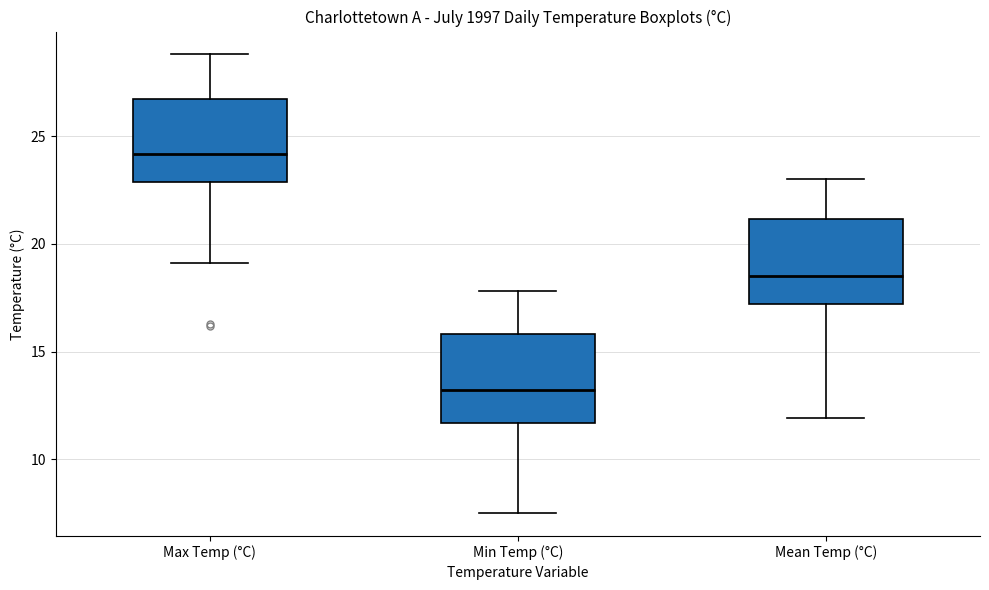

Which box's median line is the highest?

Max Temp (°C)